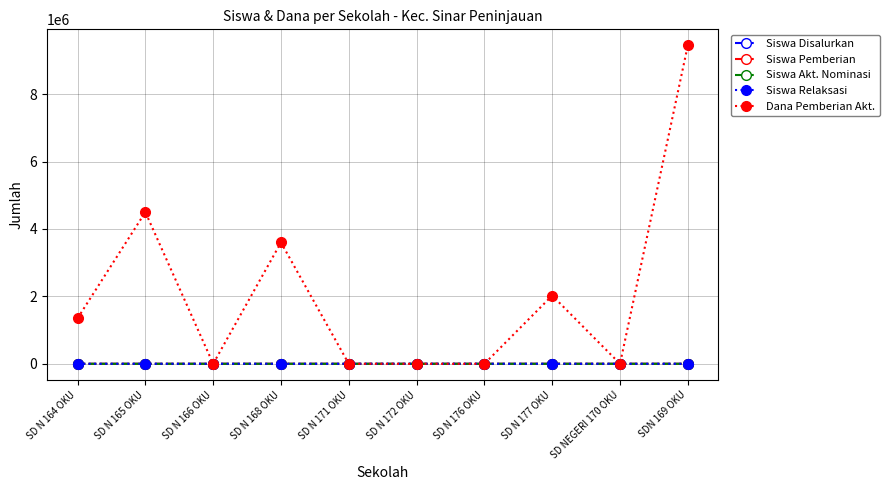

Which series changed the most between SD N 165 OKU and SD N 166 OKU?

Dana Pemberian Akt.